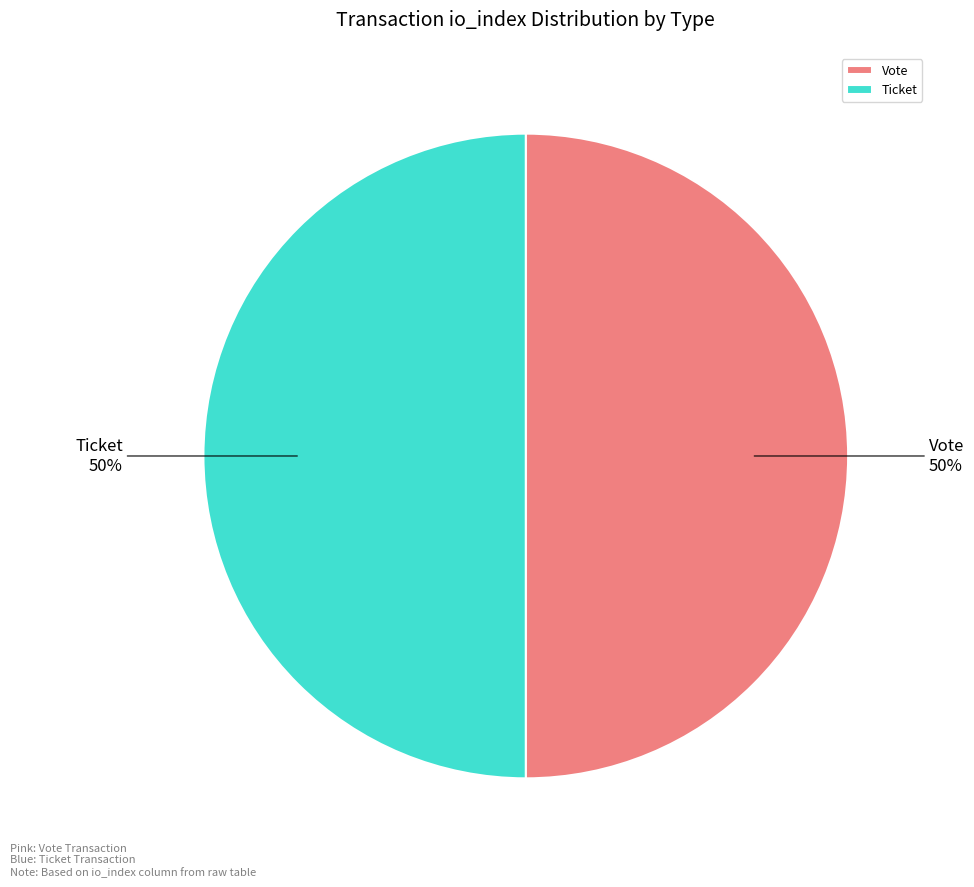

Count the number of slices in the pie.

2